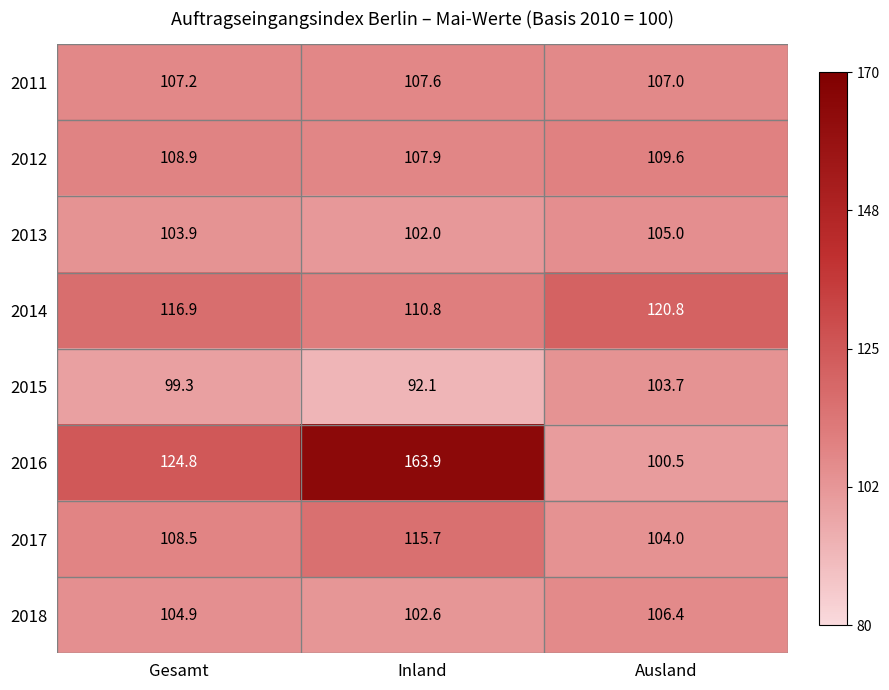

At which label does 2011 reach its peak?

Inland